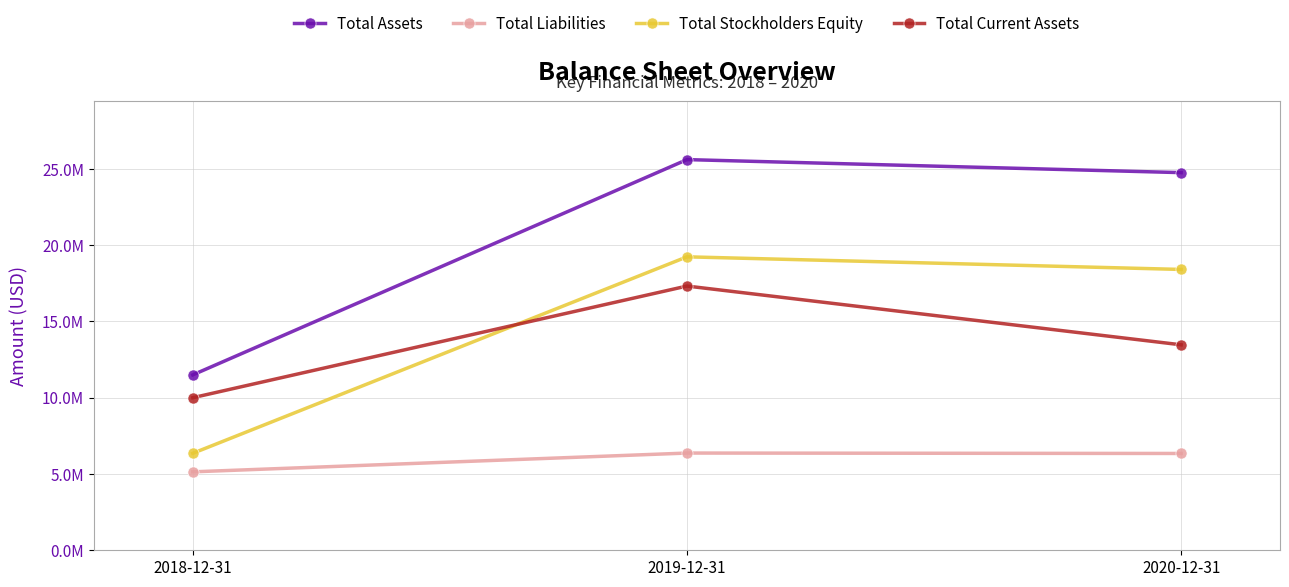

What is the total value across all series at 2019-12-31?

68543420